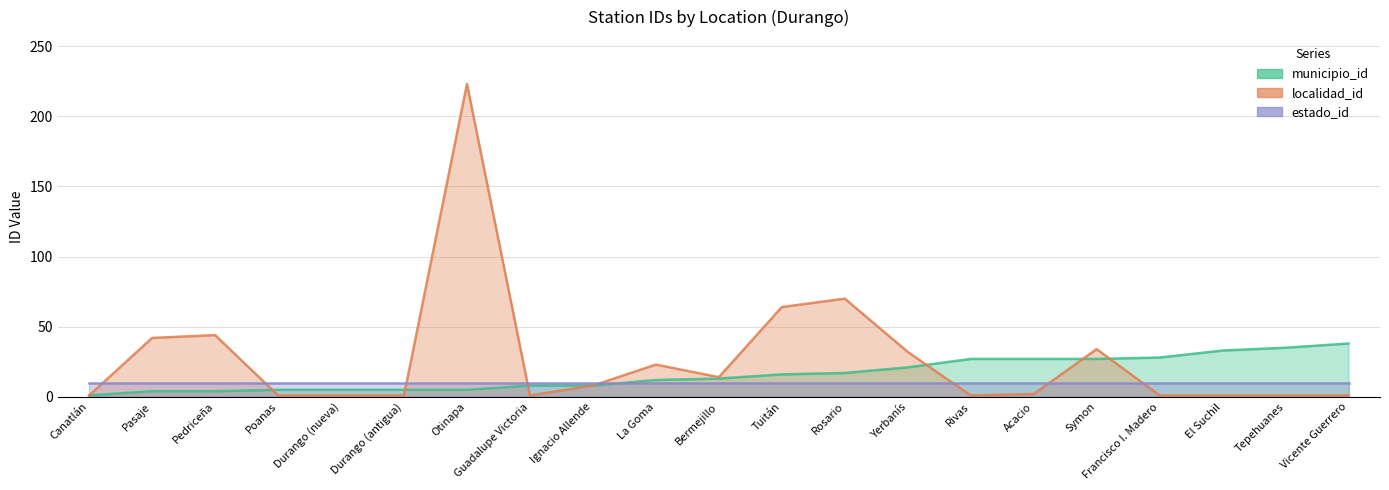

At how many categories does at least one series exceed 83?

1